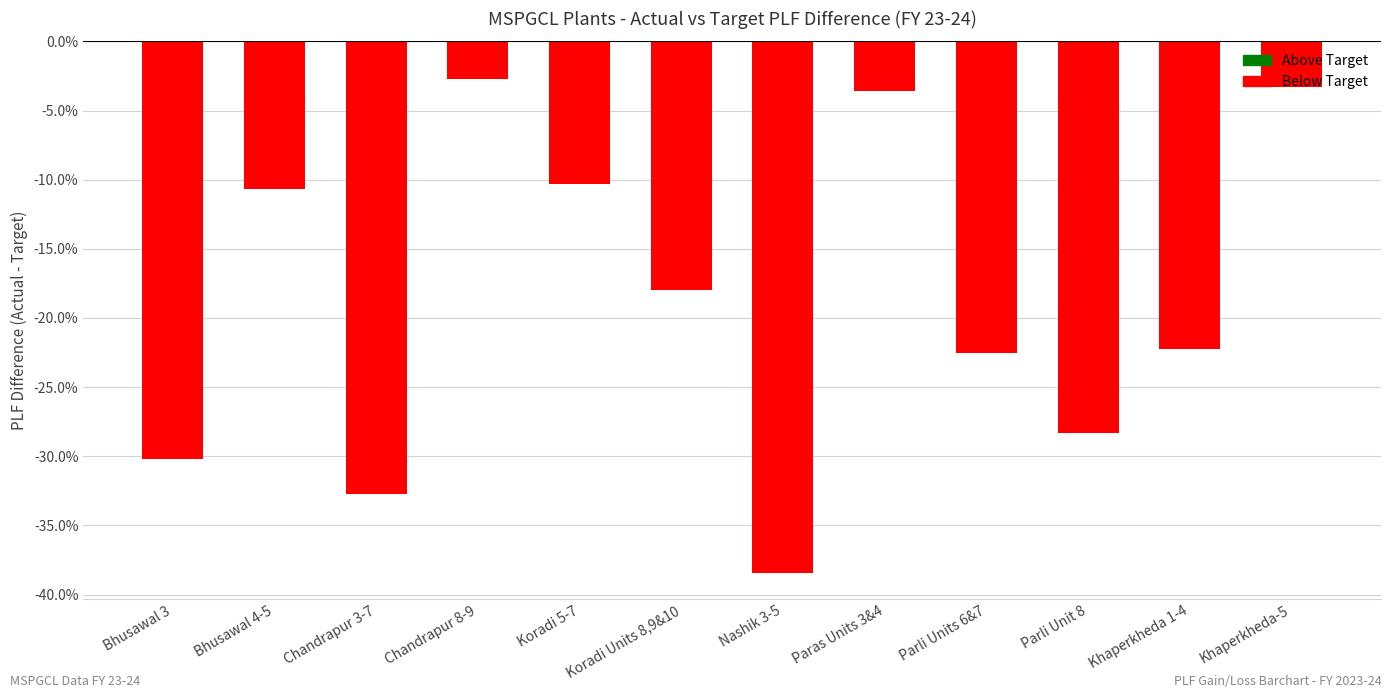

At which category does the chart reach its minimum across all series?

Nashik 3-5